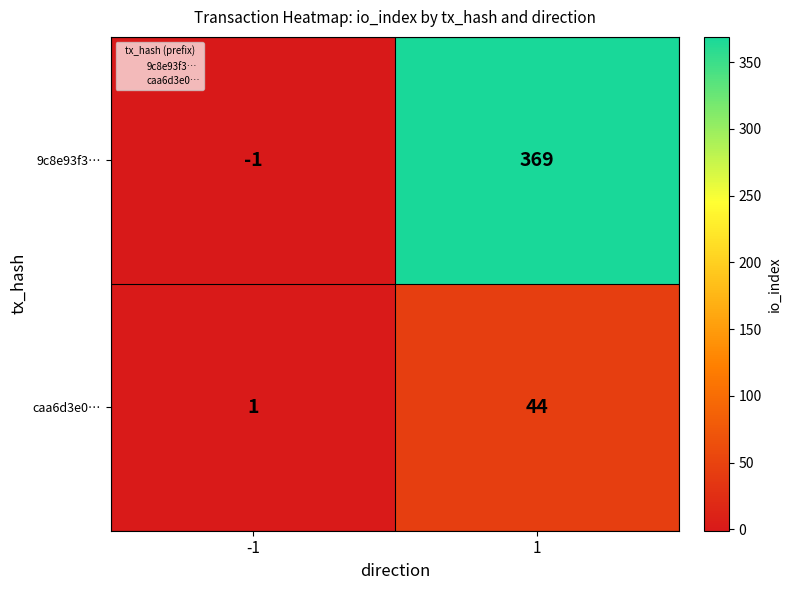

Reading left to right, transcribe all the data shown in this chart.

9c8e93f3…: -1	369
caa6d3e0…: 1	44